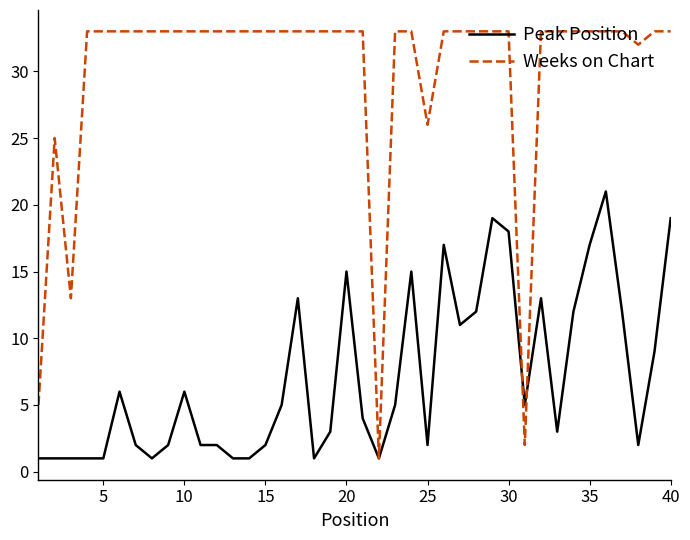

Which series has the largest total across all categories?

Weeks on Chart